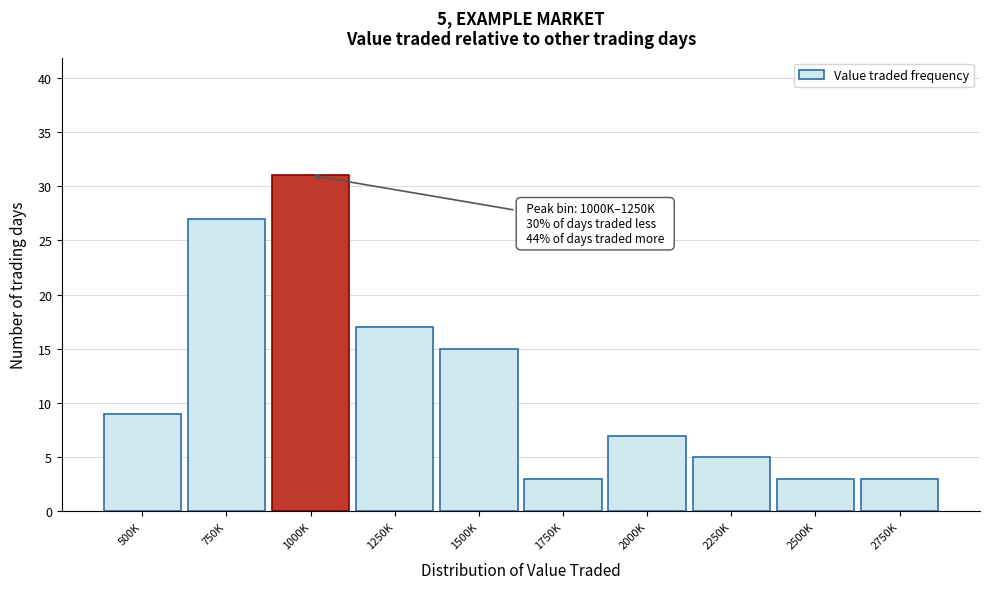

Reading right to left, extract all data points from this chart.

2750K=3	2500K=3	2250K=5	2000K=7	1750K=3	1500K=15	1250K=17	1000K=31	750K=27	500K=9